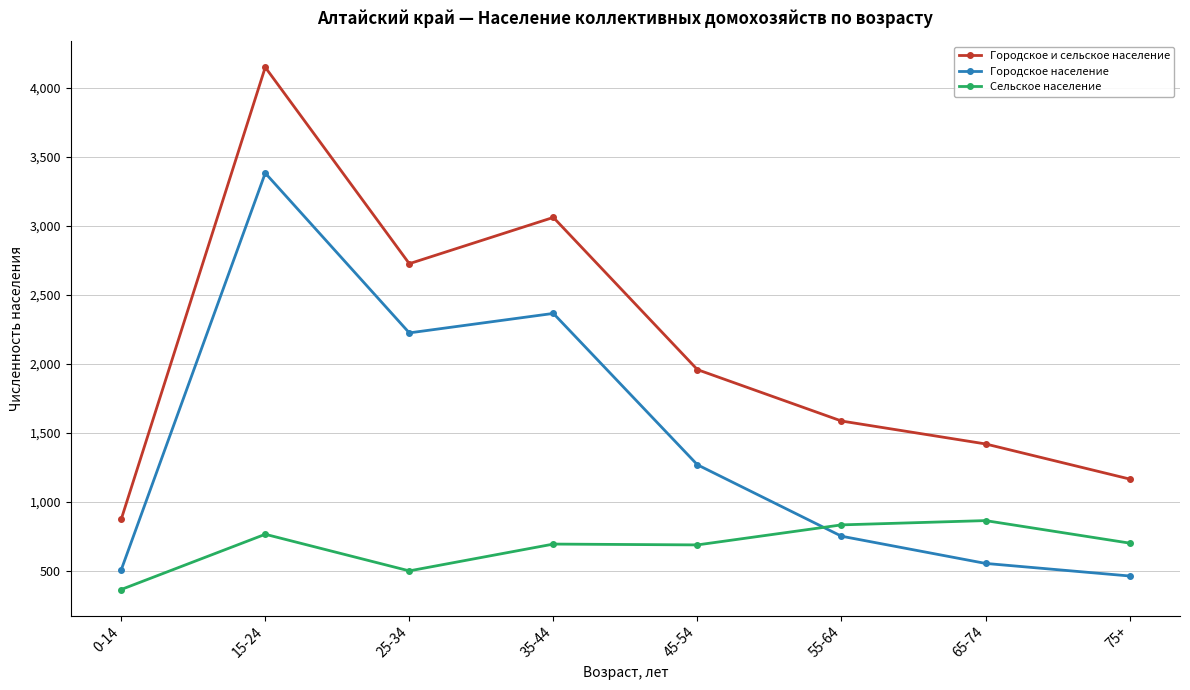

At how many categories does at least one series exceed 2120?

3